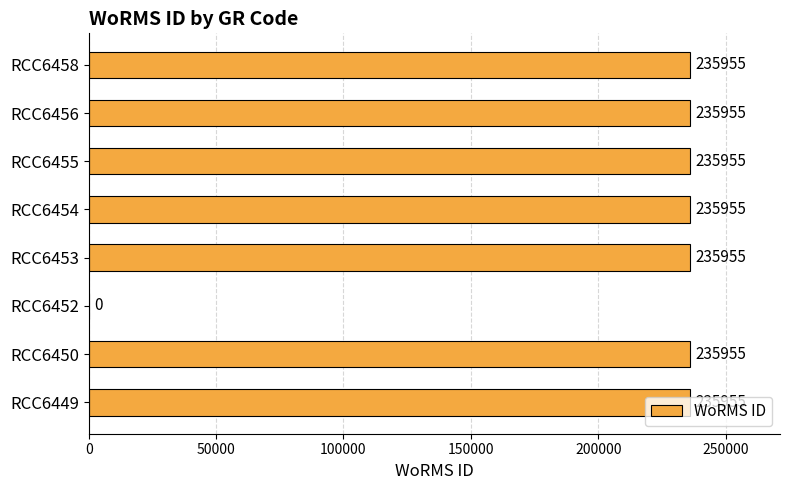

Are the bars grouped side by side (vs. stacked)?

No